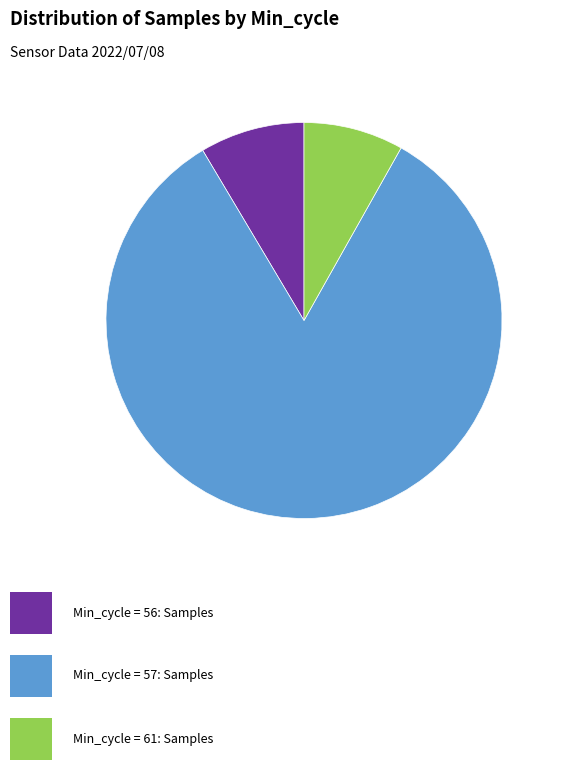

Does any single category account for the majority?

Yes